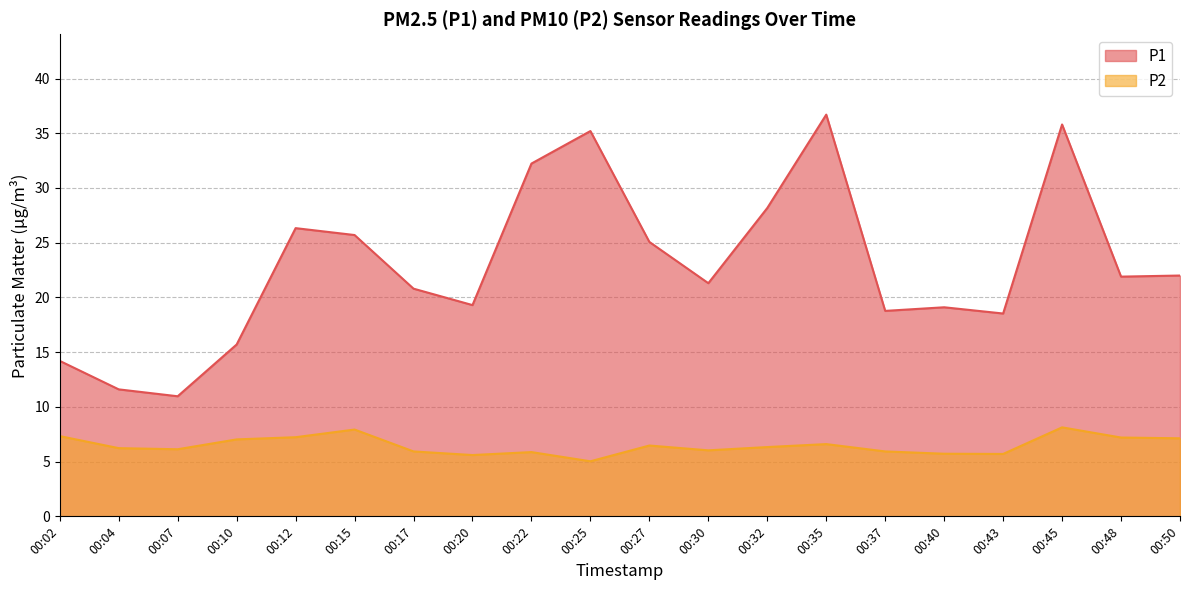

Reading left to right, transcribe all the data shown in this chart.

P1: 14.2	11.6	11.0	15.7	26.3	25.7	20.8	19.3	32.2	35.2	25.1	21.3	28.2	36.7	18.8	19.1	18.5	35.8	21.9	22.0
P2: 7.3	6.2	6.1	7.0	7.2	7.9	5.9	5.6	5.9	5.0	6.5	6.0	6.3	6.6	5.9	5.7	5.7	8.1	7.2	7.1